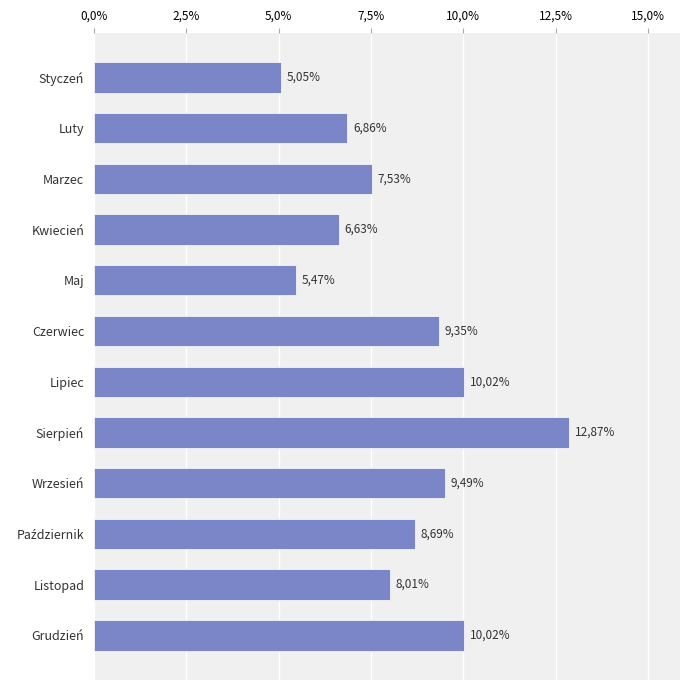

Are the bars horizontal?

Yes